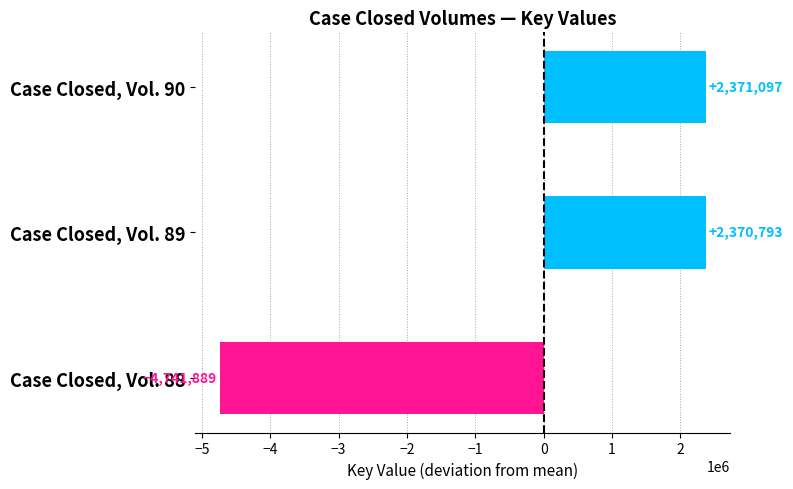

Where is the data nearest to the value -1185396?

Case Closed, Vol. 89